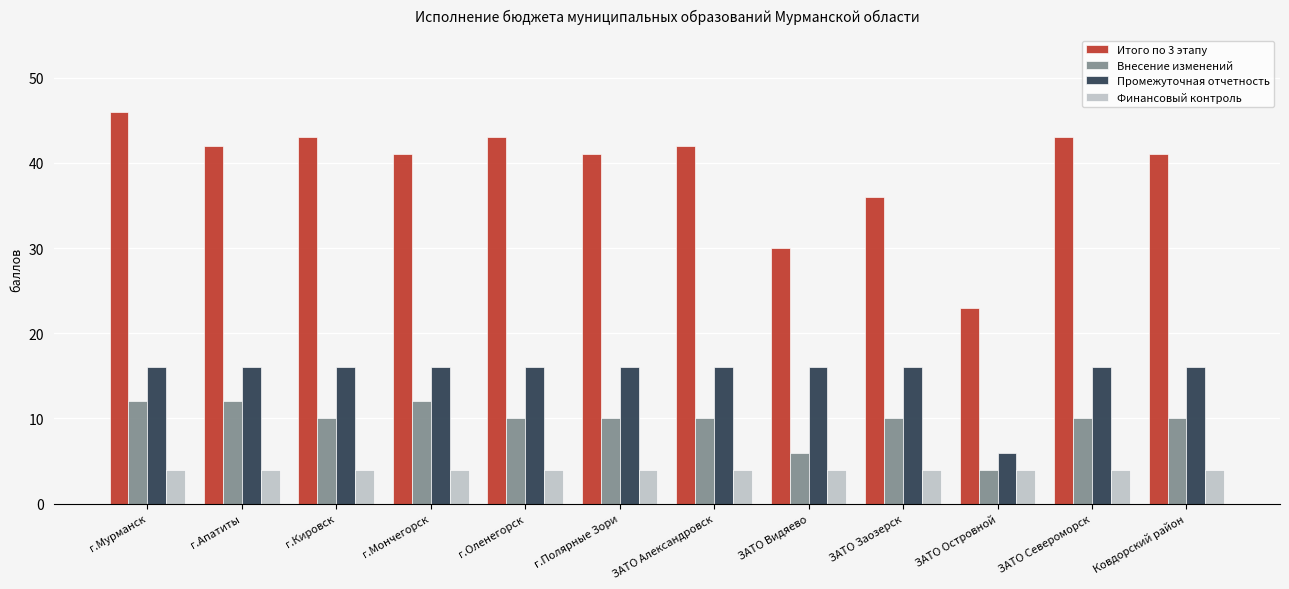

How many bars are there in total?

48